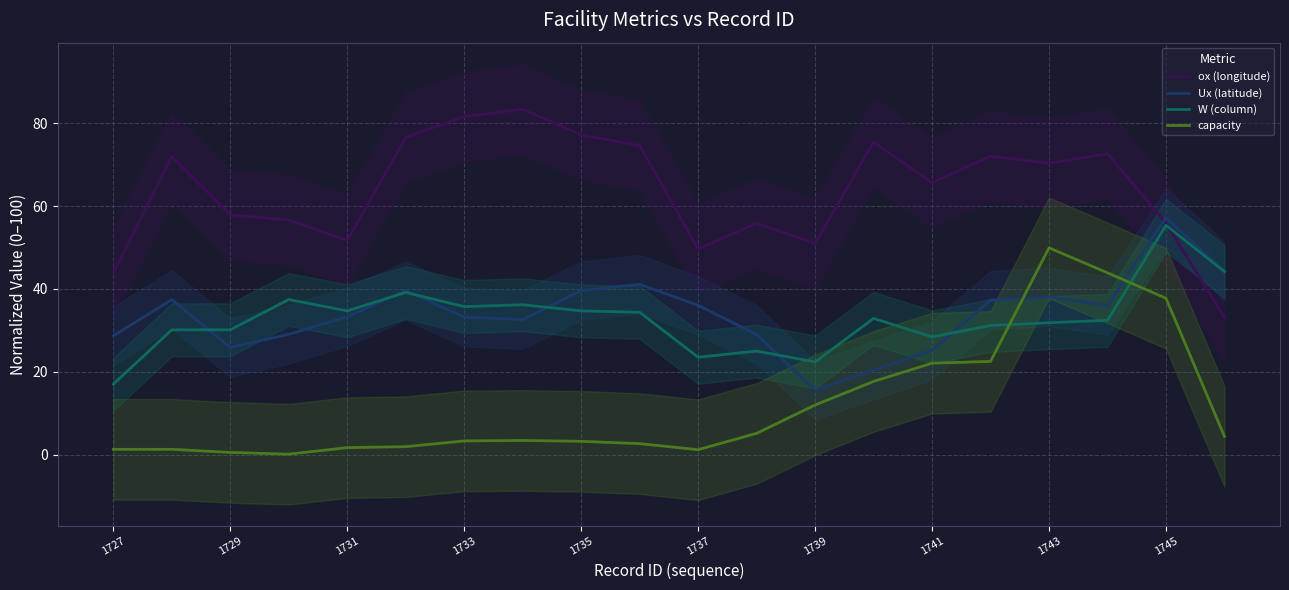

At how many categories does at least one series exceed 22?

20